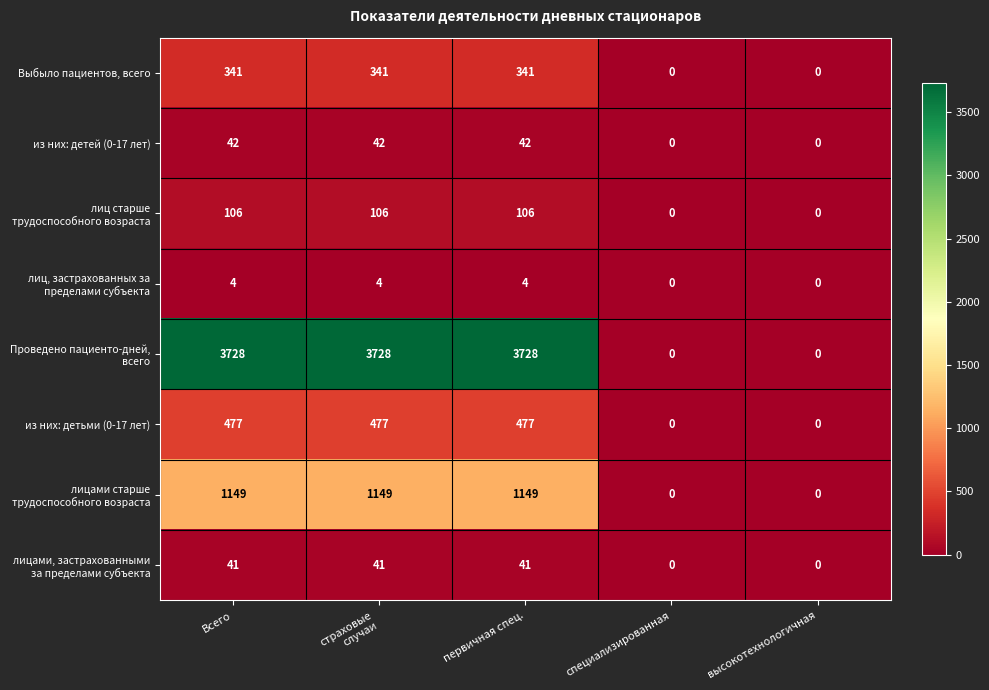

What is the greatest value displayed?

3728